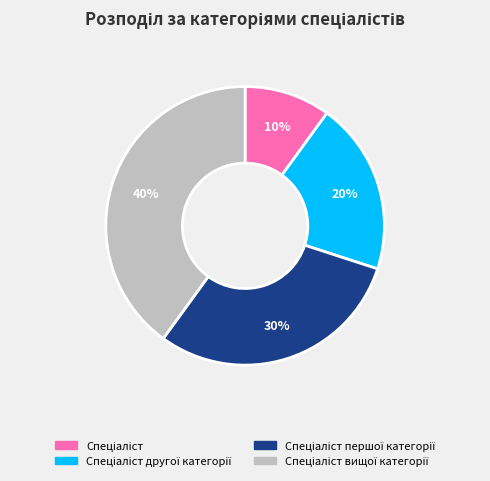

To the nearest percent, what is the average slice percentage?

25%